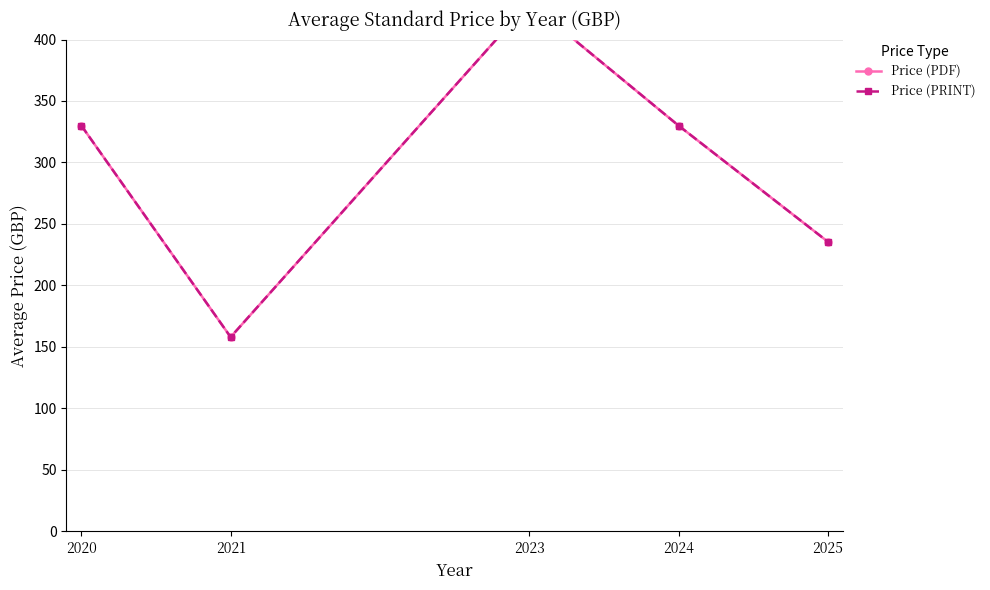

The Price (PDF) series shows 235.6 at 2025. True or false?

True